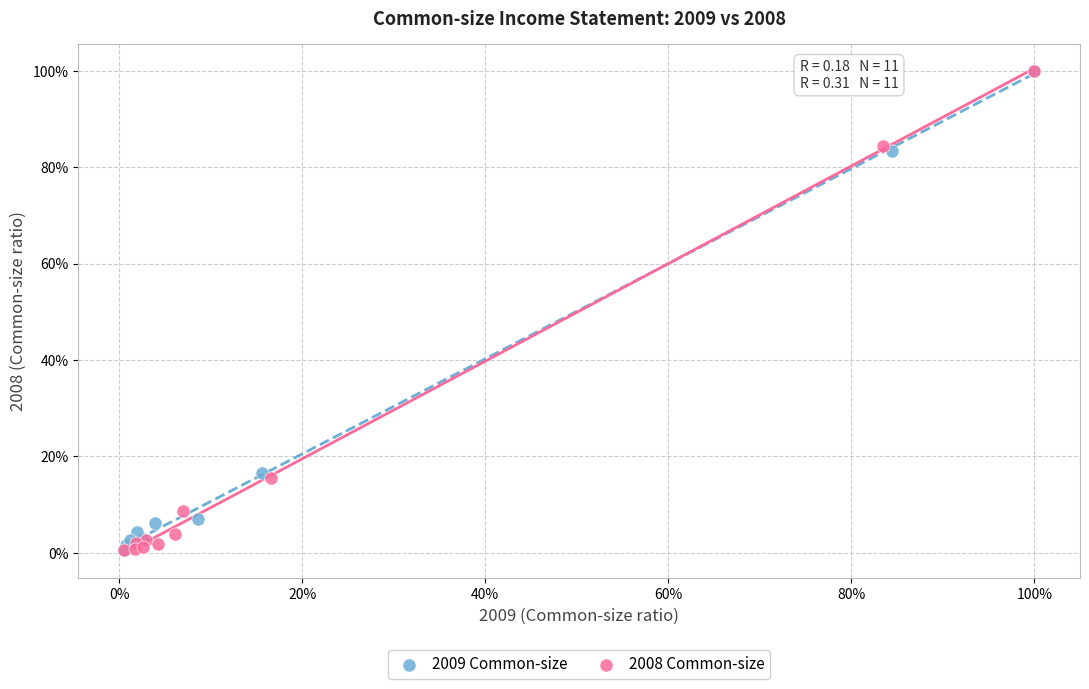

What are all the series names shown in the legend?

2009 Common-size, 2008 Common-size